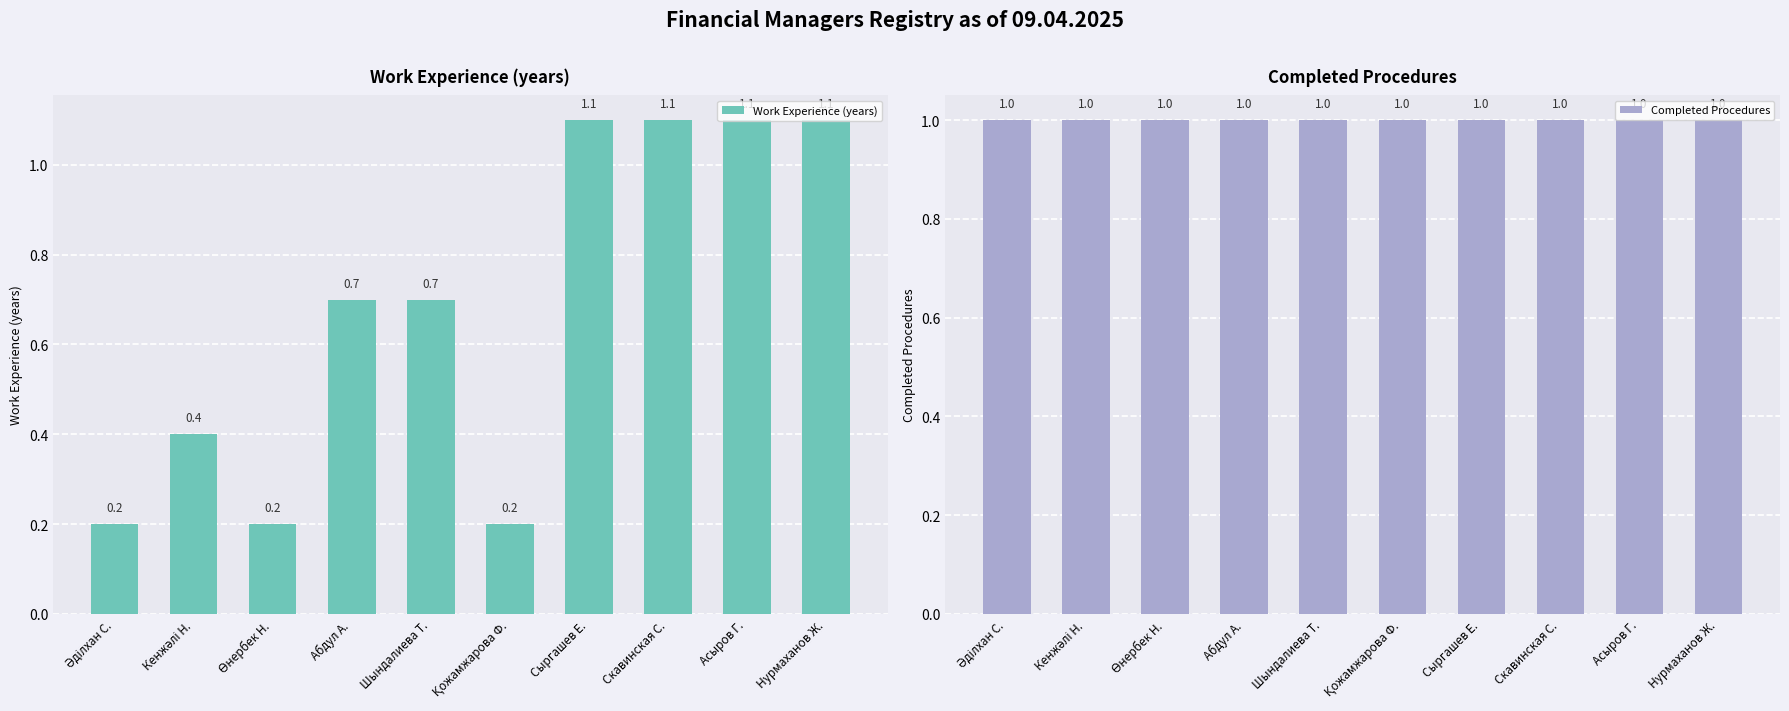

Is it true that Completed Procedures equals 1.0 at Скавинская С.?

True